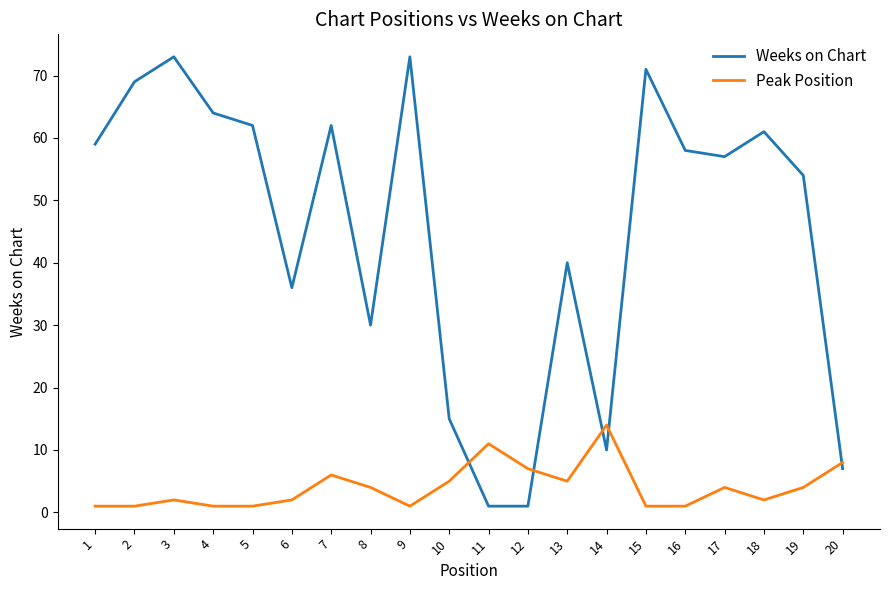

At which label does Peak Position reach its peak?

14